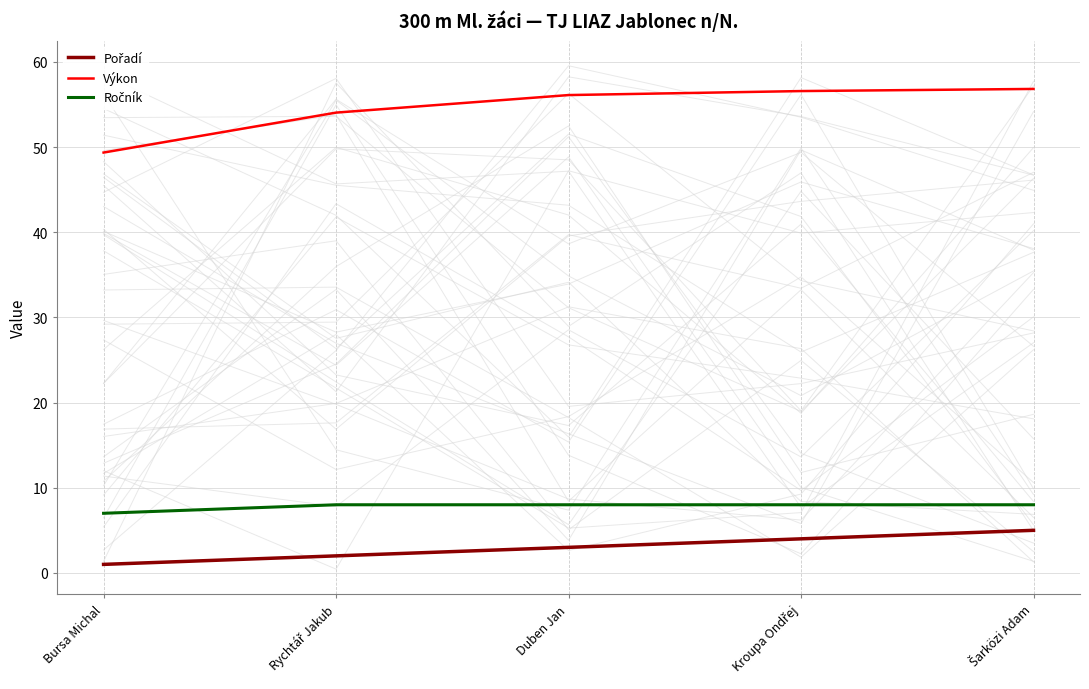

List the labels in order of Výkon value, largest first.

Šarközi Adam, Kroupa Ondřej, Duben Jan, Rychtář Jakub, Bursa Michal